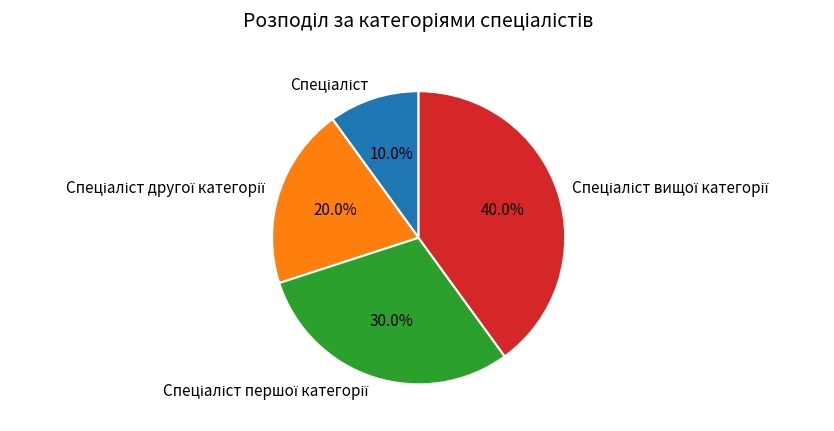

How many segments does this pie chart have?

4